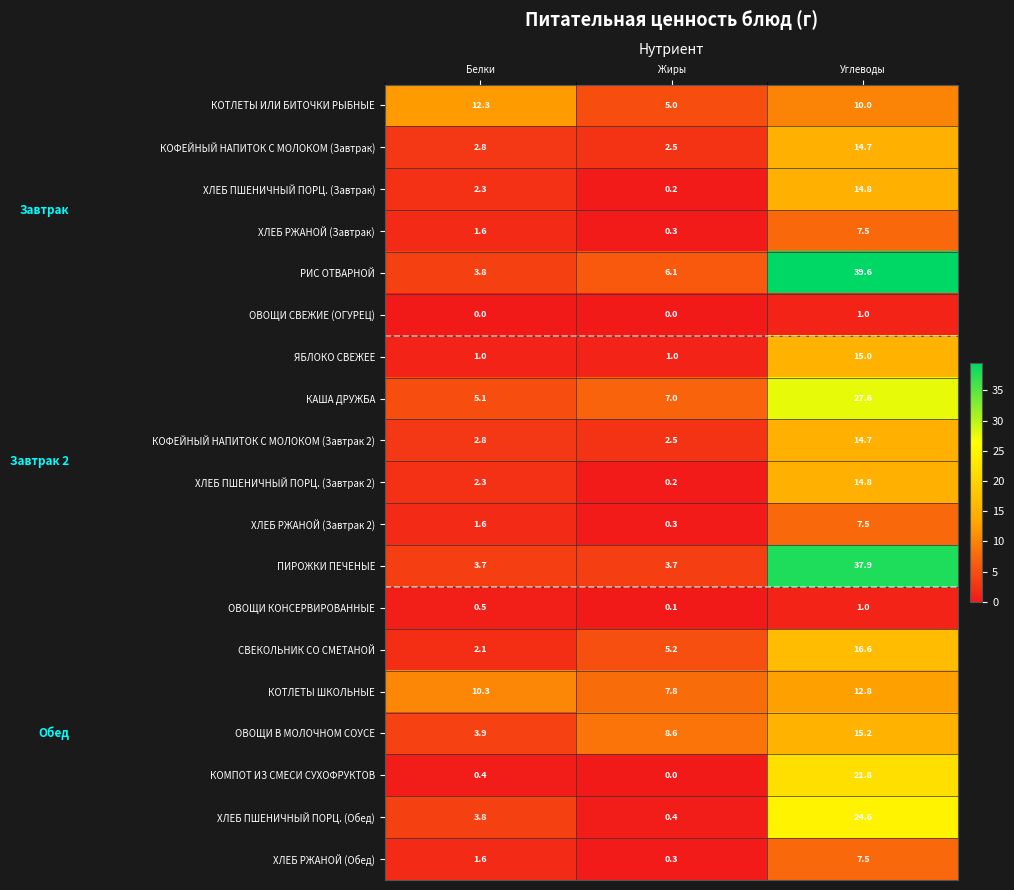

True or false: ОВОЩИ В МОЛОЧНОМ СОУСЕ has a value of 3.9 at Белки.

True